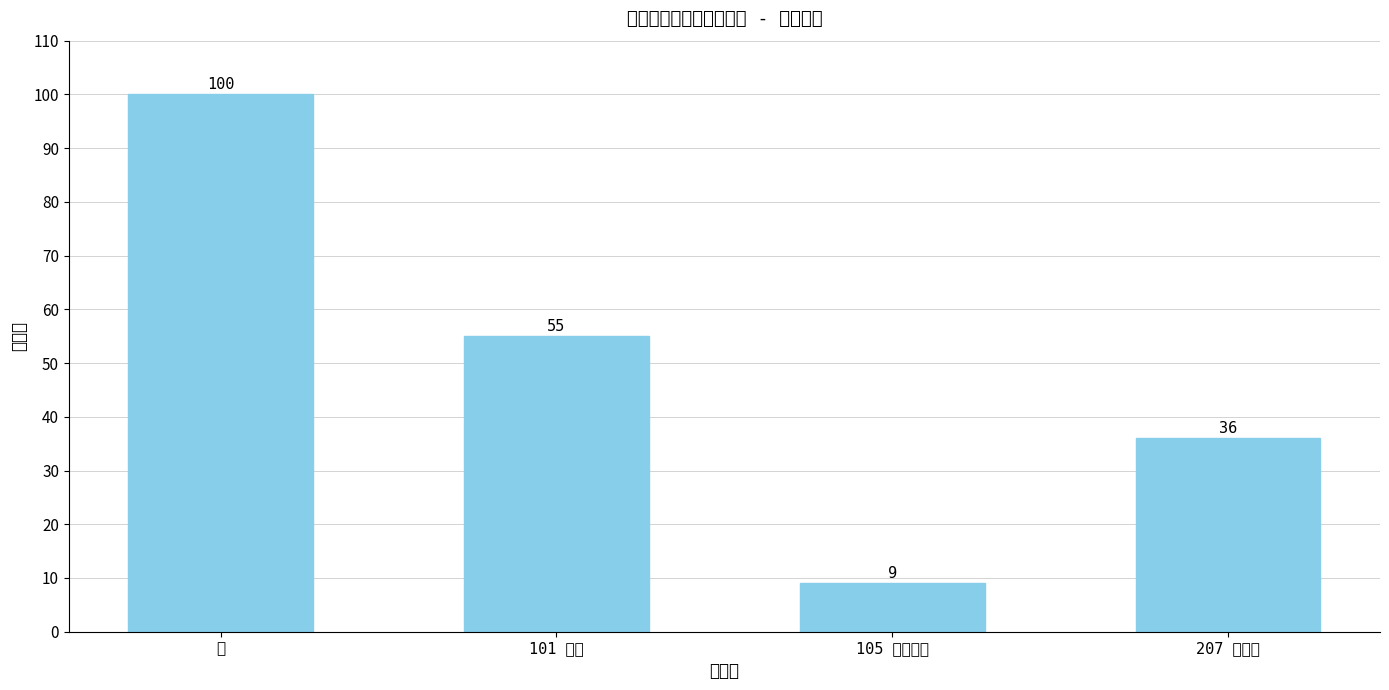

Reading left to right, list all the values displayed in this chart.

100	55	9	36